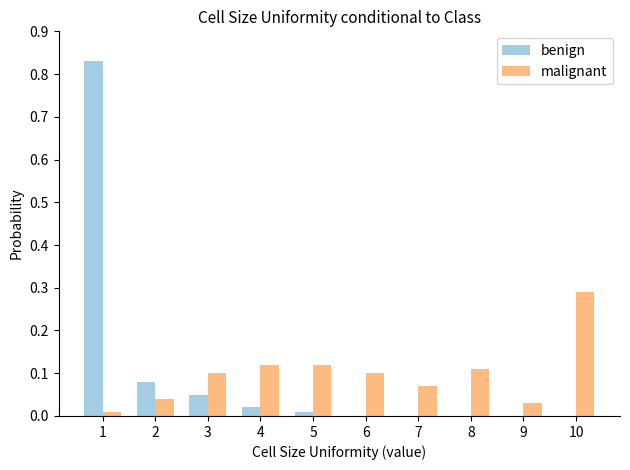

What is the sum of all malignant values?

1.0